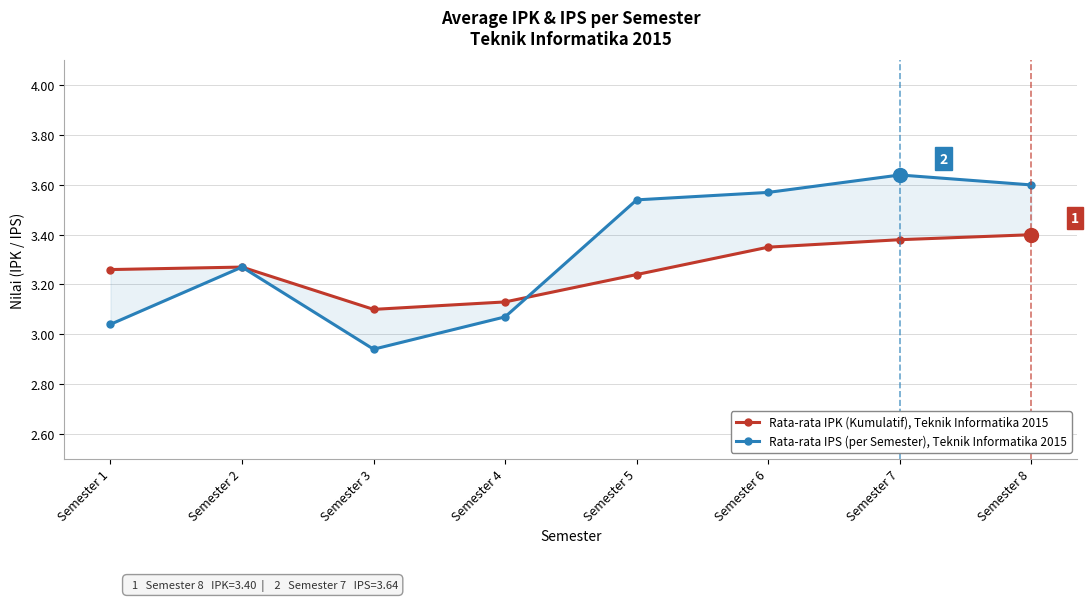

What is the greatest value displayed?

3.6